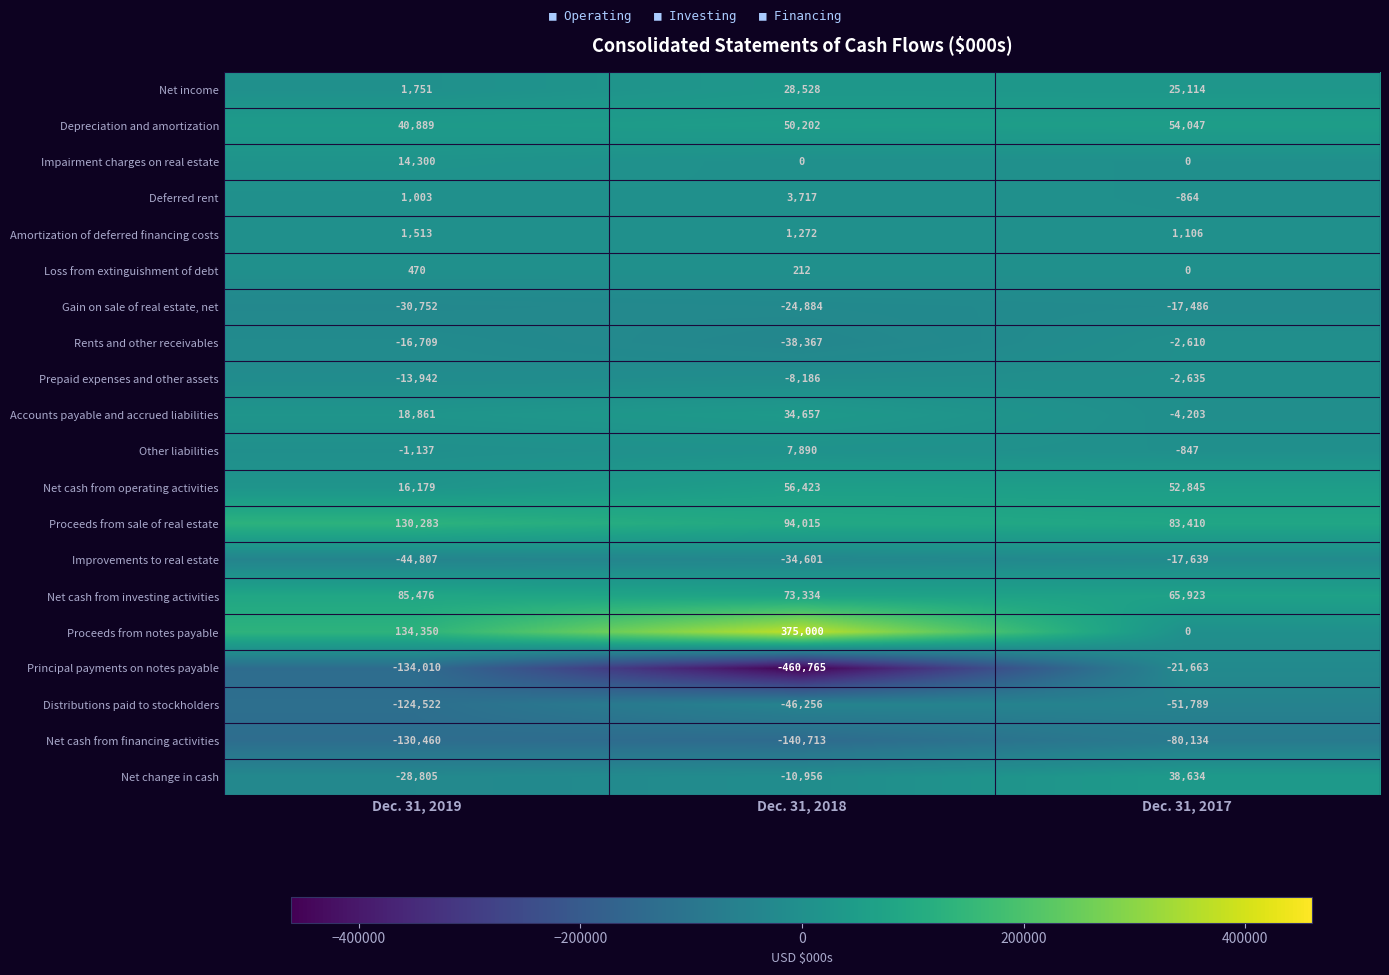

Is the value of Rents and other receivables at Dec. 31, 2017 greater than the value of Net cash from operating activities at Dec. 31, 2017?

No